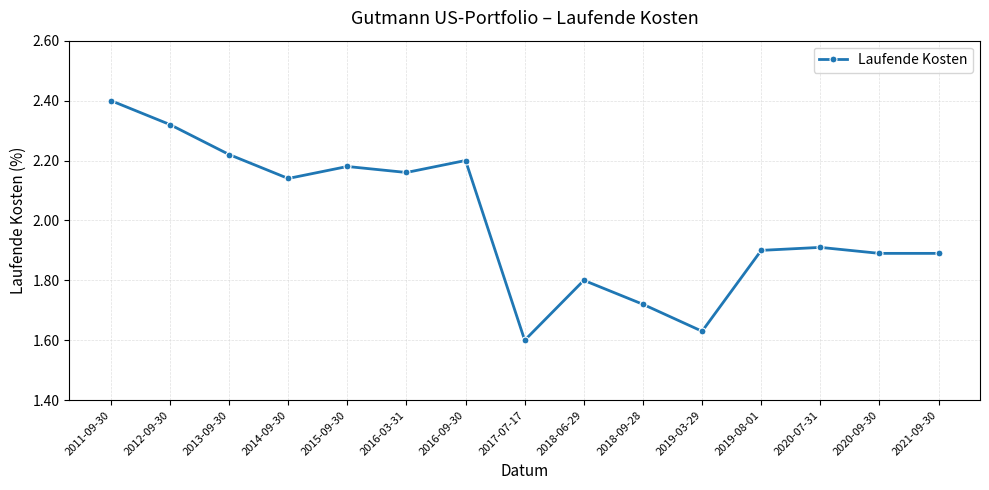

How many interior local peaks (higher than both neighbors) does the data have?

4